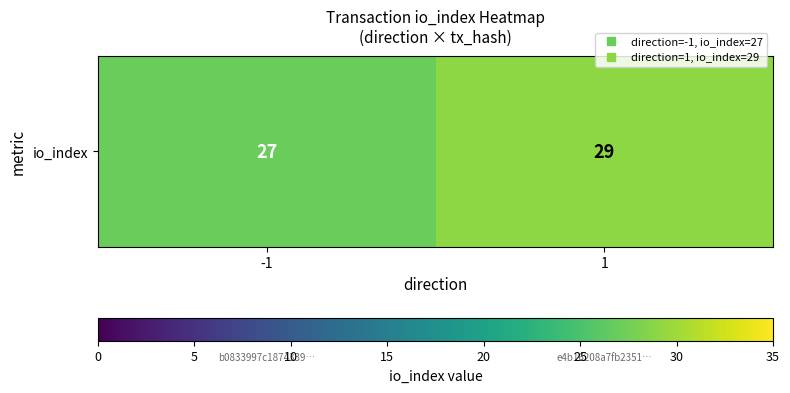

What is the ratio of the value at -1 to the value at 1?

0.9